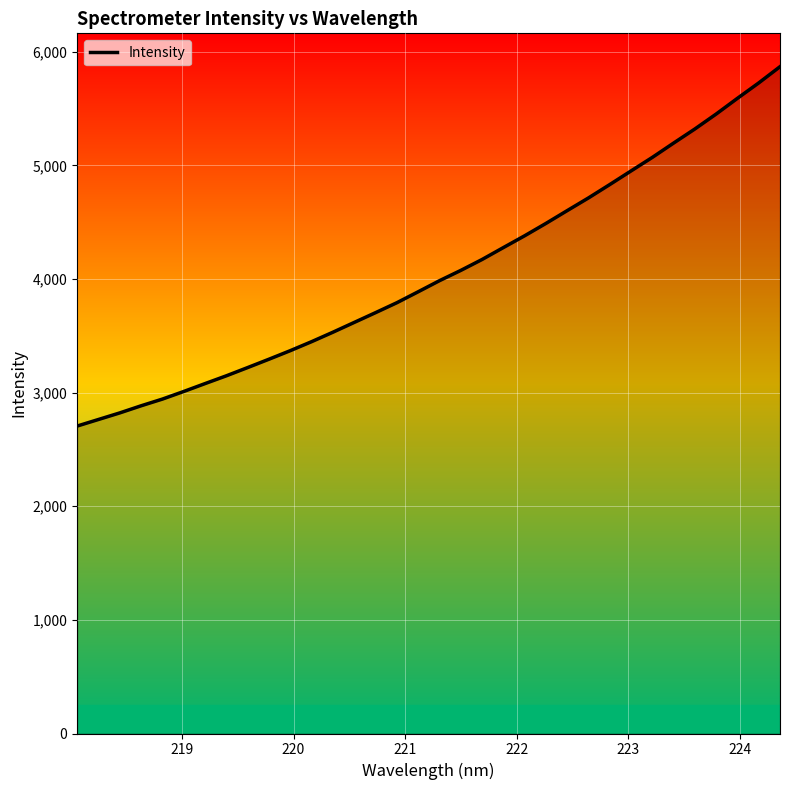

What is the smallest value displayed?

2705.6